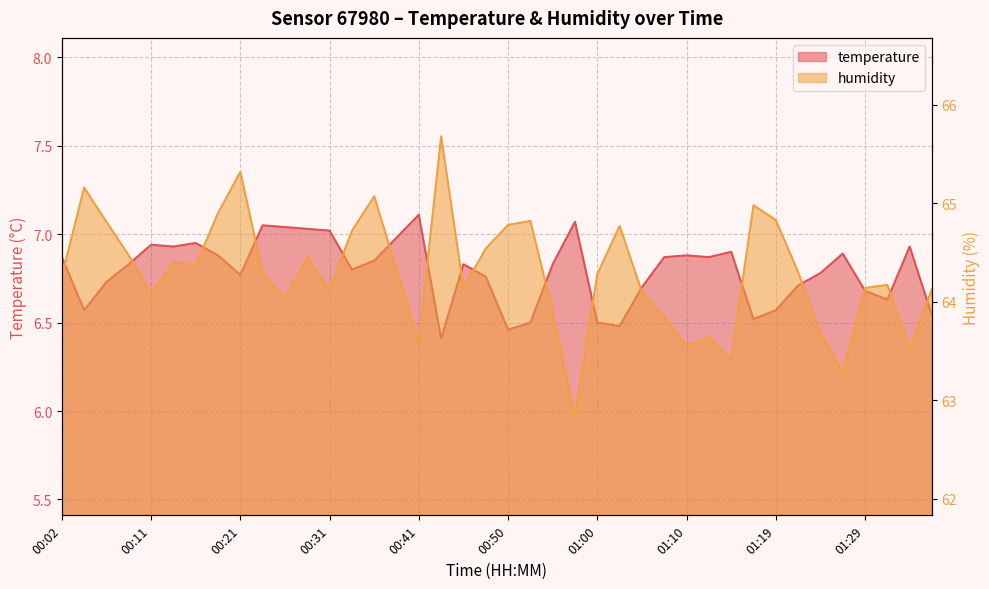

The value of temperature at 00:31 is 11.8. True or false?

False